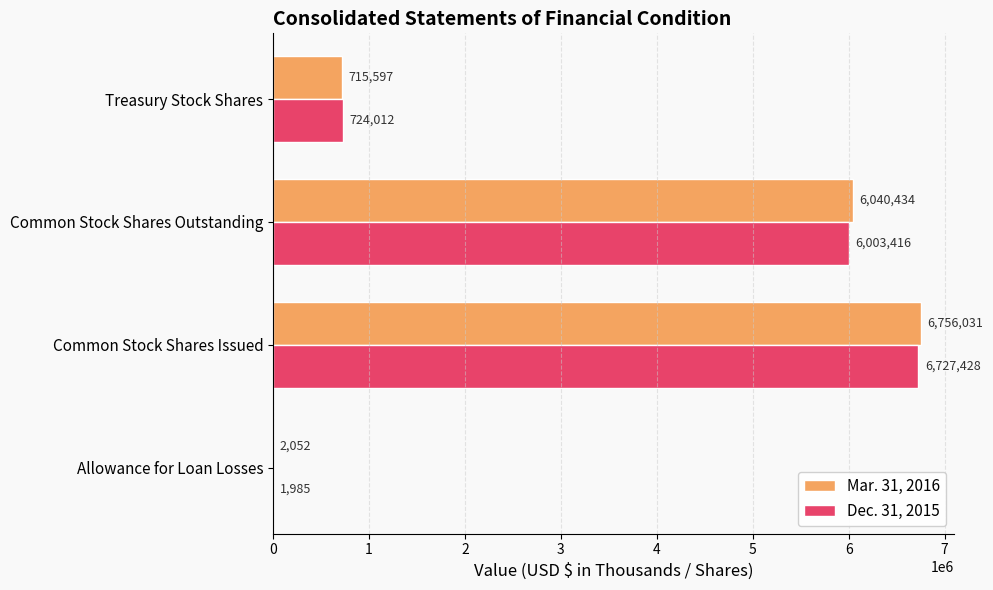

Read the Mar. 31, 2016 value at Treasury Stock Shares.

715597